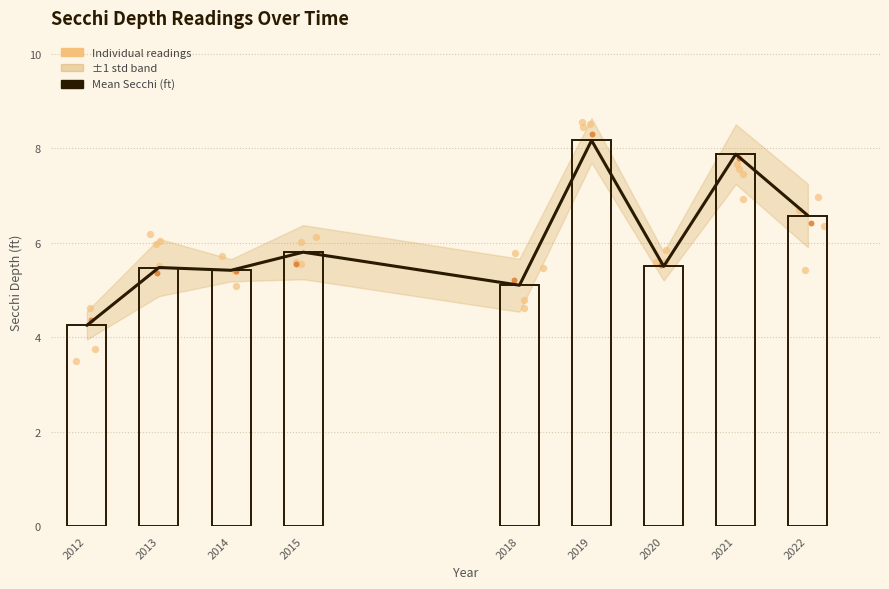

What is the change in value from 2012 to 2019?

+3.9